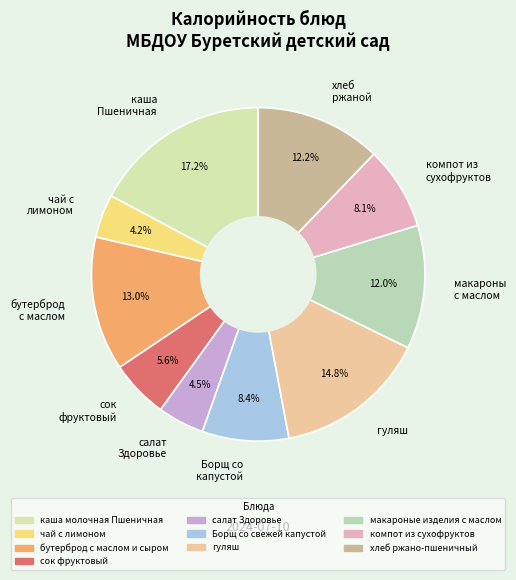

Does any single category account for the majority?

No